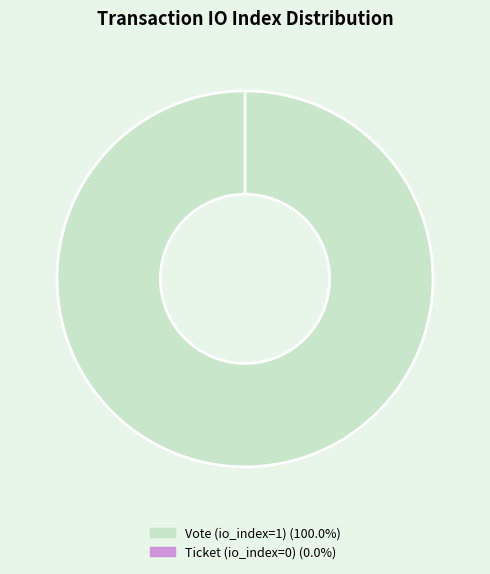

Which slice is the largest?

Vote (io_index=1)